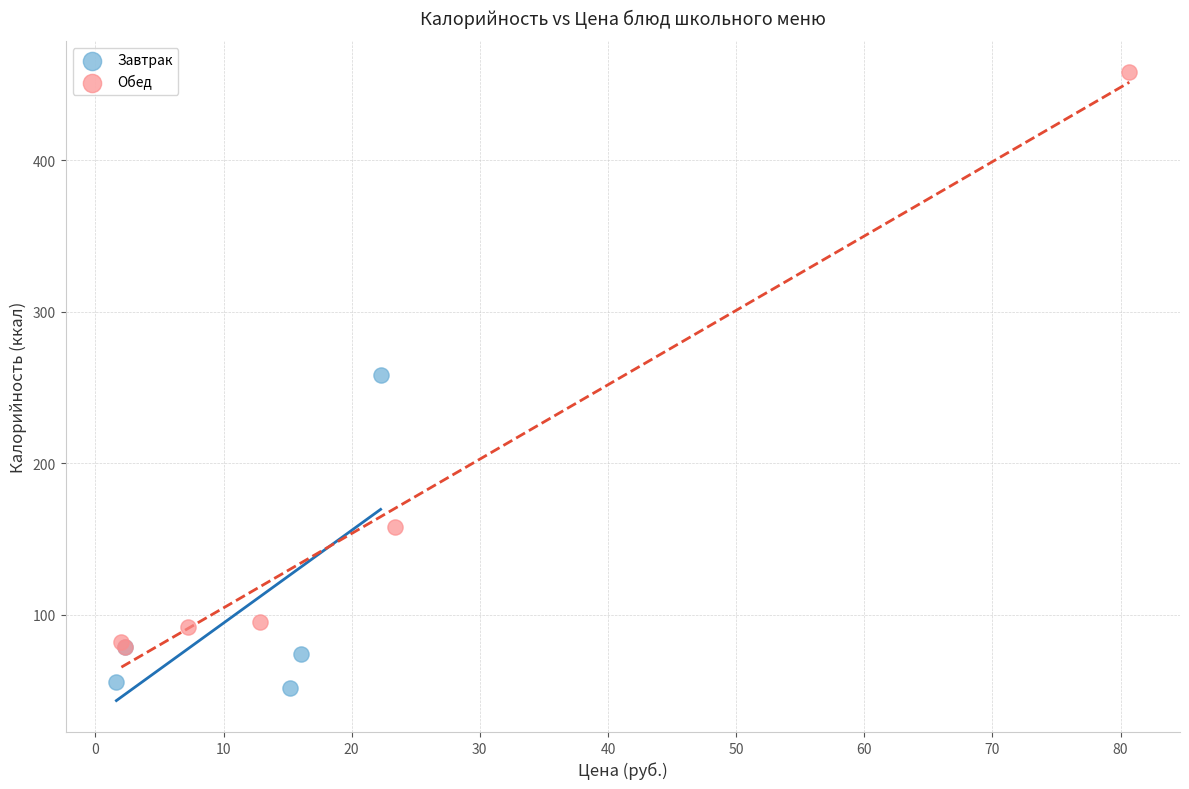

Which series contains the lowest Y value?

Завтрак